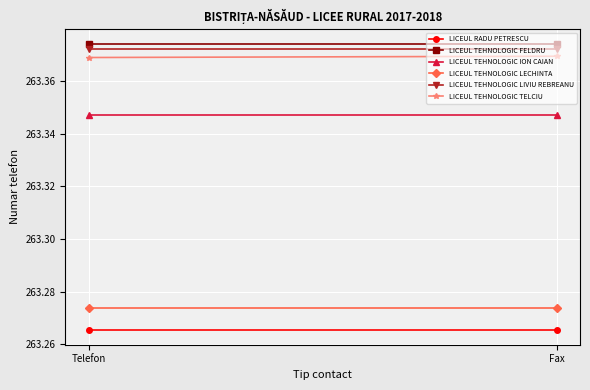

Reading left to right, transcribe all the data shown in this chart.

LICEUL RADU PETRESCU: 263.3	263.3
LICEUL TEHNOLOGIC FELDRU: 263.4	263.4
LICEUL TEHNOLOGIC ION CAIAN: 263.3	263.3
LICEUL TEHNOLOGIC LECHINTA: 263.3	263.3
LICEUL TEHNOLOGIC LIVIU REBREANU: 263.4	263.4
LICEUL TEHNOLOGIC TELCIU: 263.4	263.4